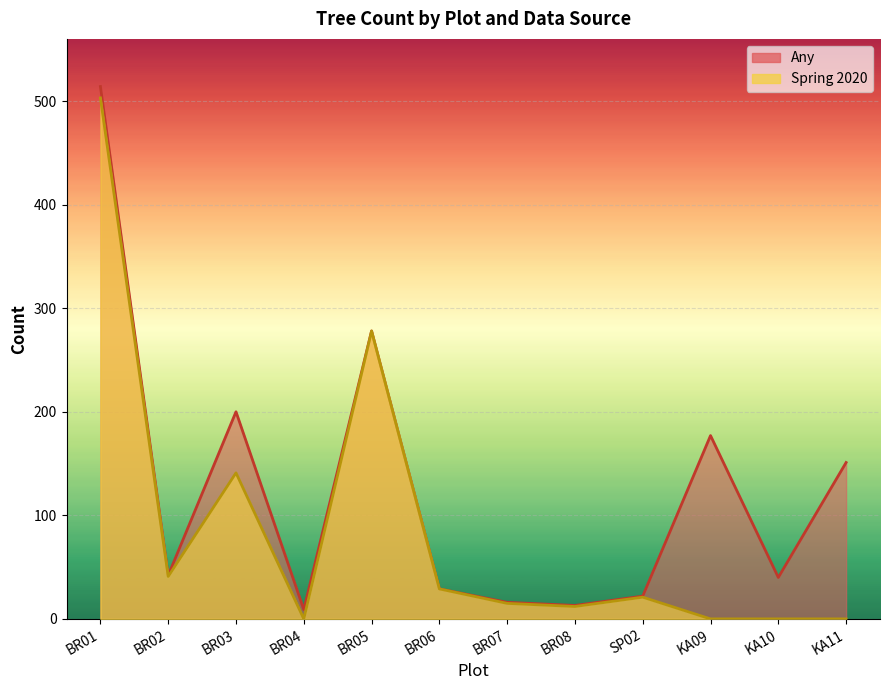

Does the chart display data point markers on the line(s)?

No